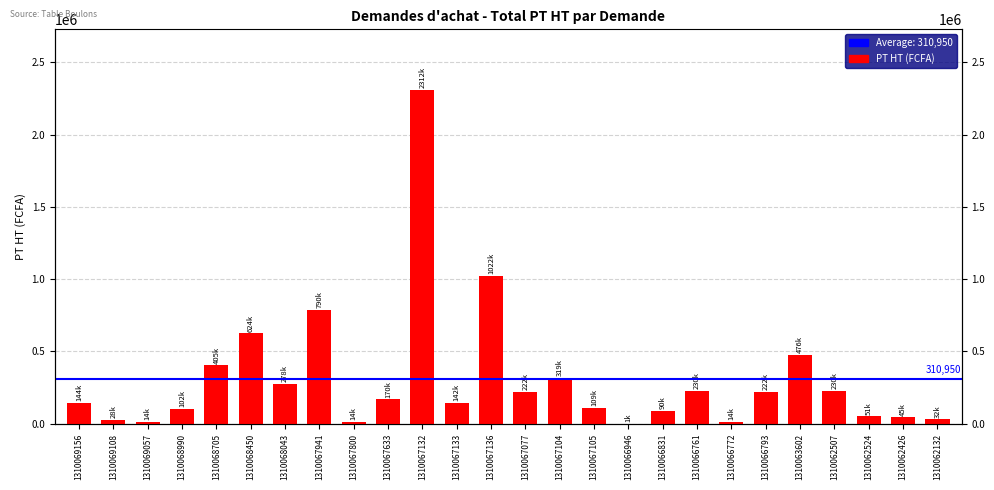

Does the chart contain any negative values?

No